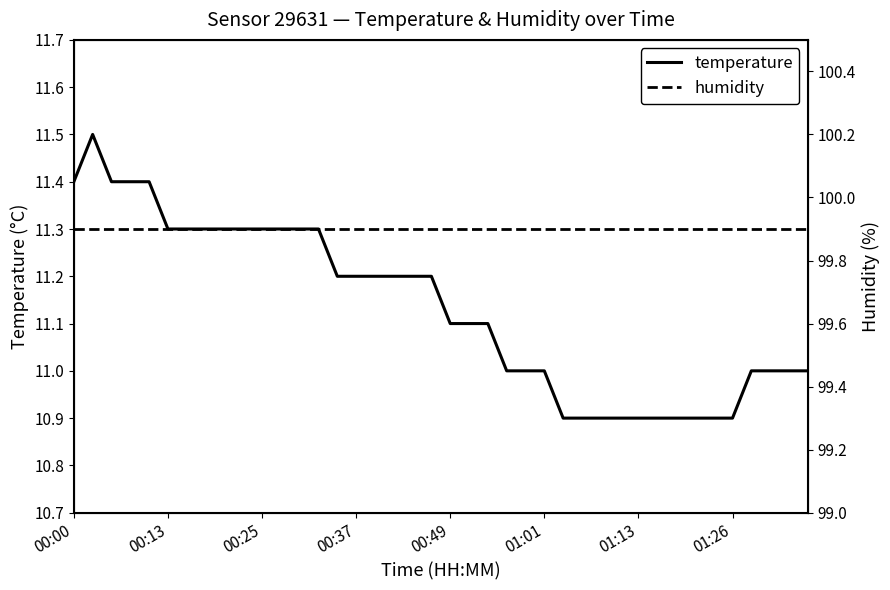

True or false: humidity and temperature cross at least once.

False